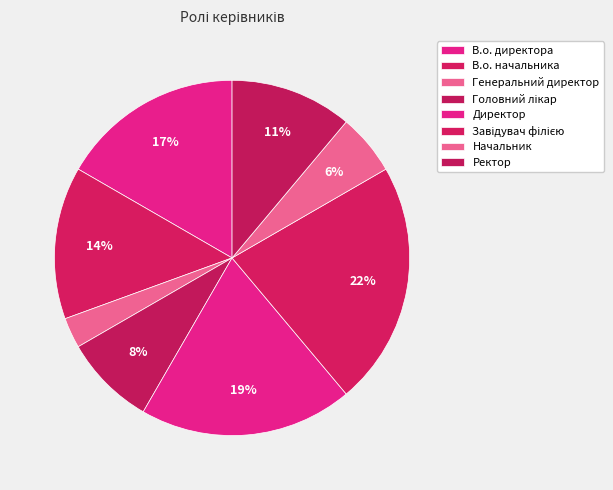

Which category has the smallest portion of the pie?

Генеральний директор